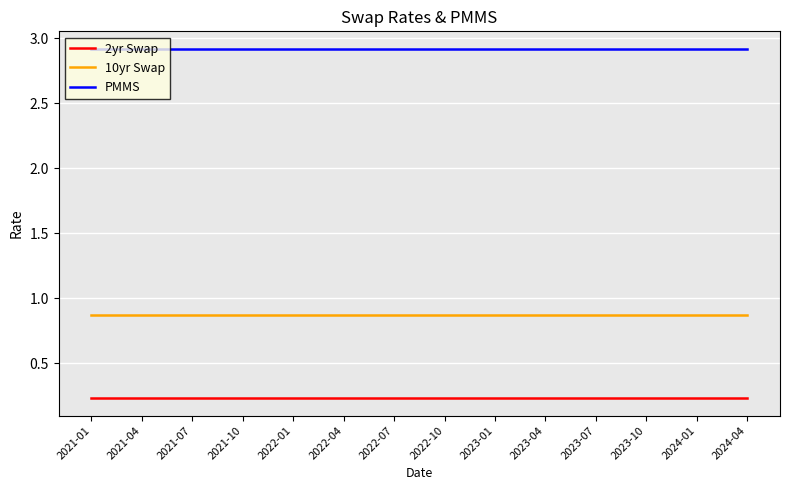

Rank the series by their maximum value, from highest to lowest.

PMMS, 10yr Swap, 2yr Swap